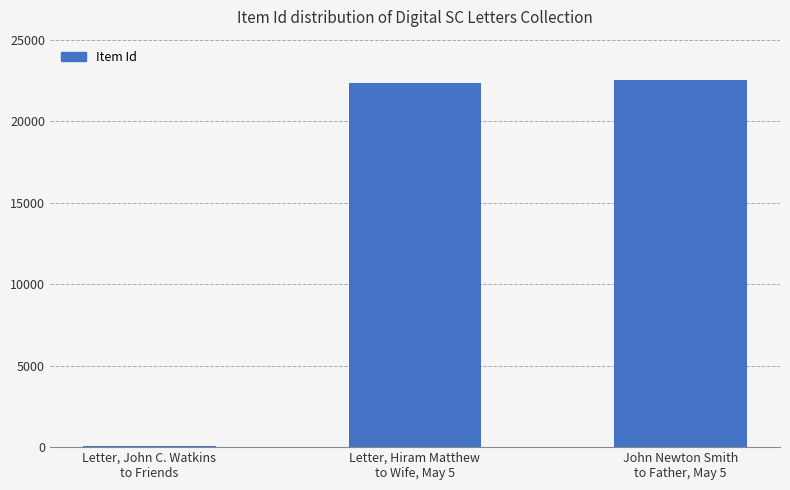

Approximately how many times larger is the value at John Newton Smith
to Father, May 5 compared to Letter, Hiram Matthew
to Wife, May 5?

1.0